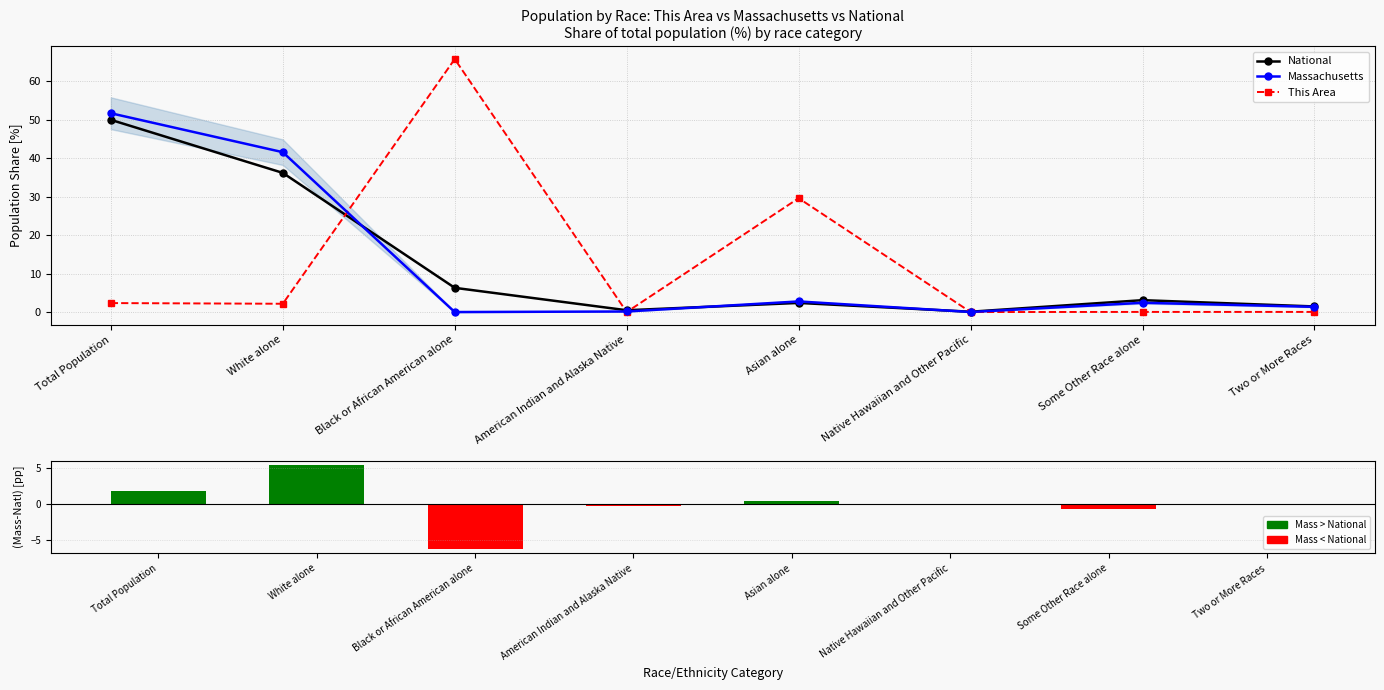

What is the minimum value for Mass - National (pp)?

-6.3